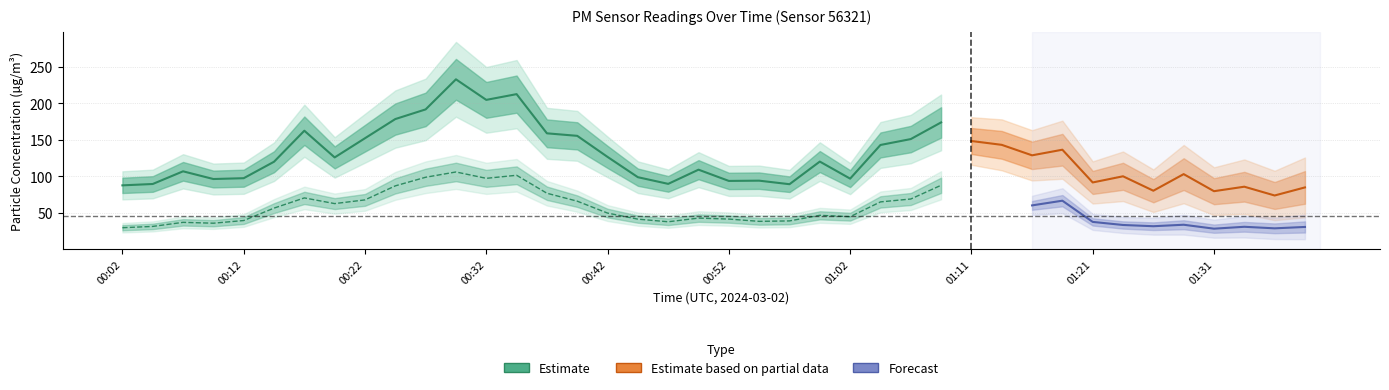

Between 00:29 and 00:49, which is larger?

00:29